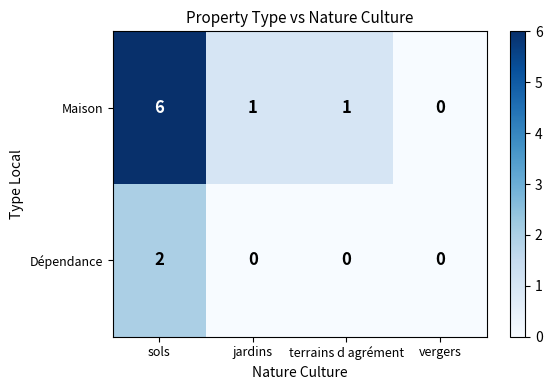

True or false: Maison has a value of 0 at vergers.

True